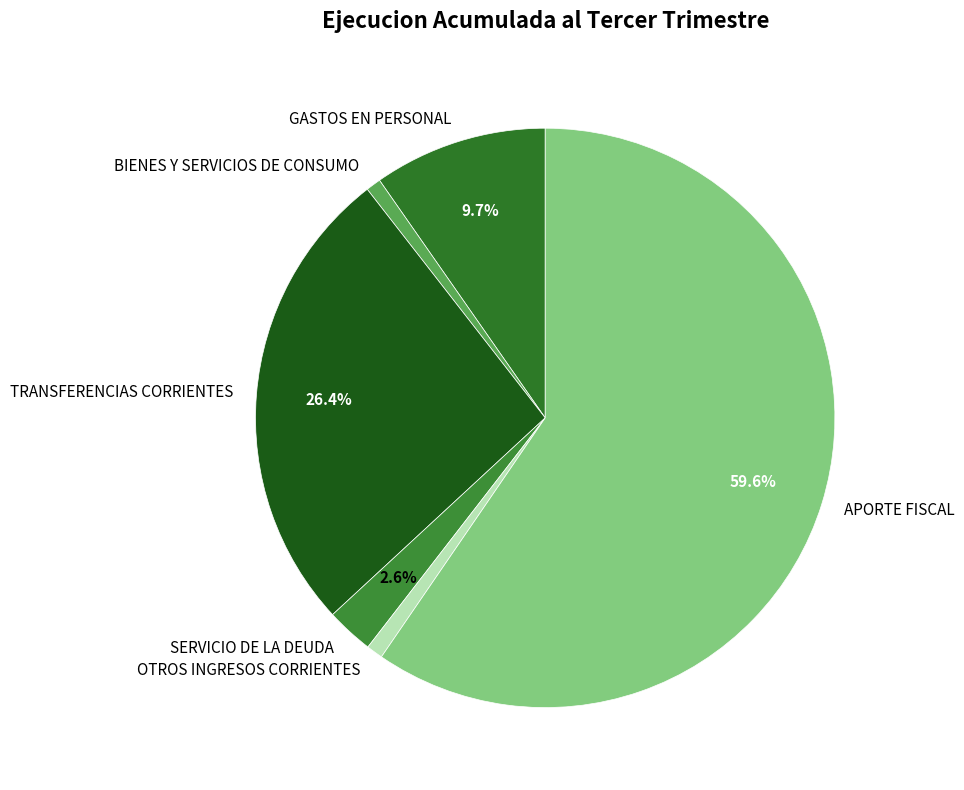

To the nearest percent, what is the average slice percentage?

17%